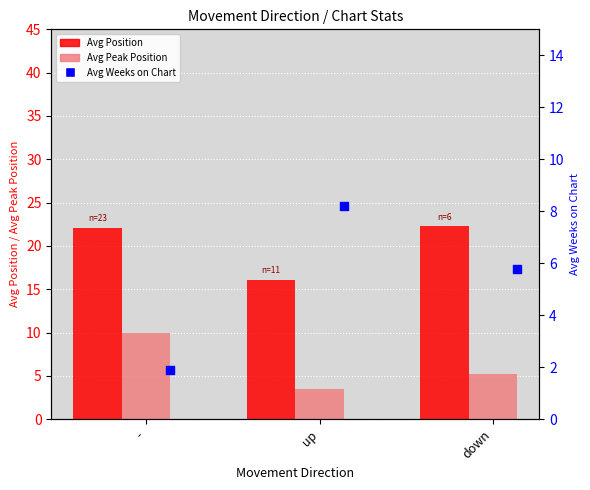

Which series has the widest spread of Y values?

Avg Peak Position